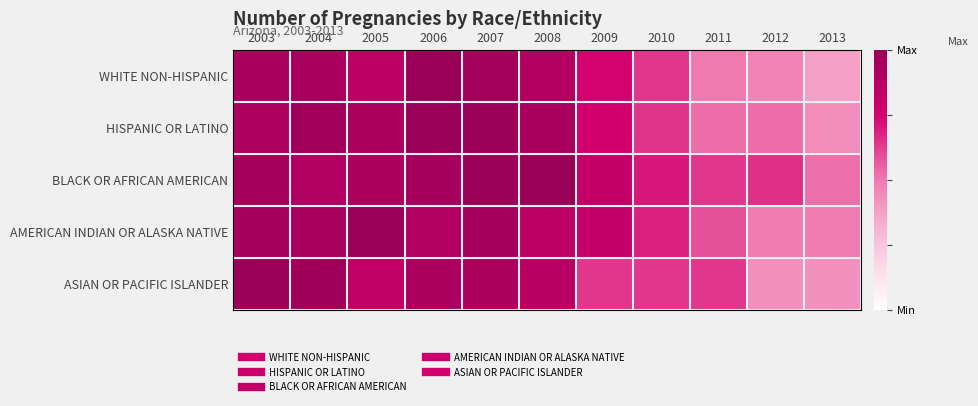

Between 2008 and 2010, which series saw the biggest shift?

HISPANIC OR LATINO